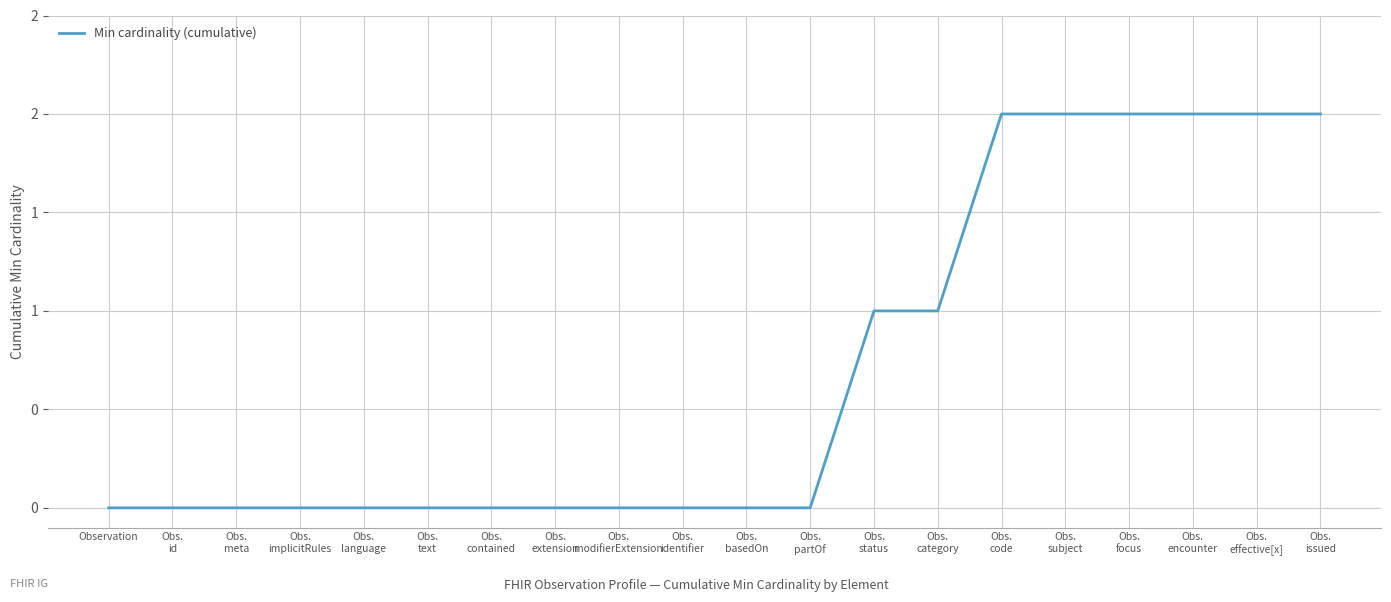

Is this an area chart (filled region under the line)?

No